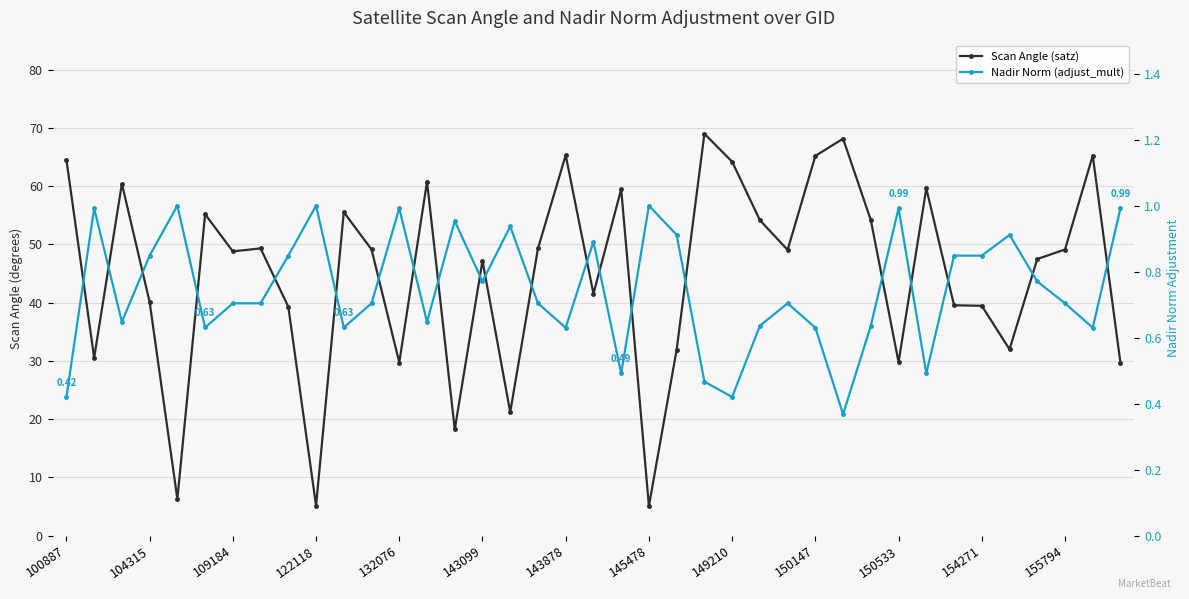

At how many categories does at least one series exceed 48?

21